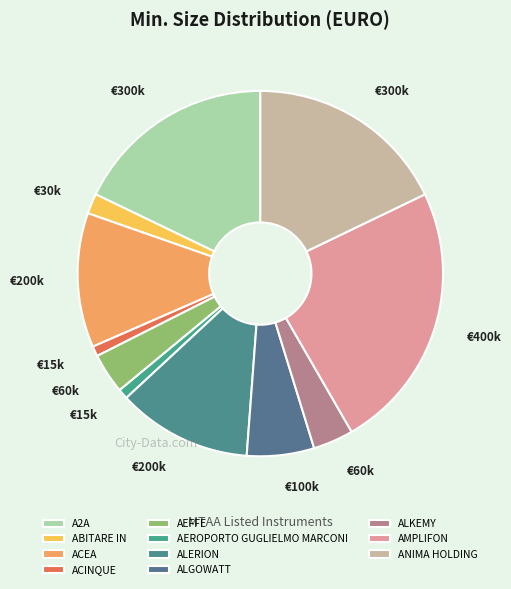

Is there any slice that represents more than half of the pie?

No